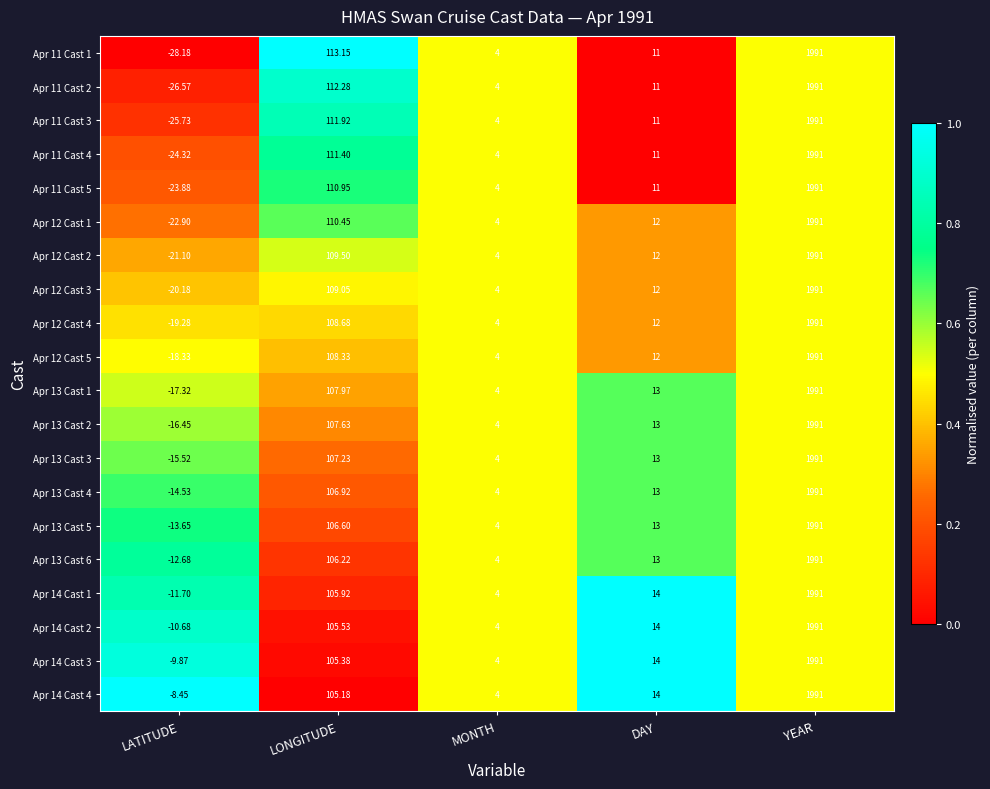

Rank the categories by Apr 12 Cast 5 value from highest to lowest.

YEAR, LONGITUDE, DAY, MONTH, LATITUDE